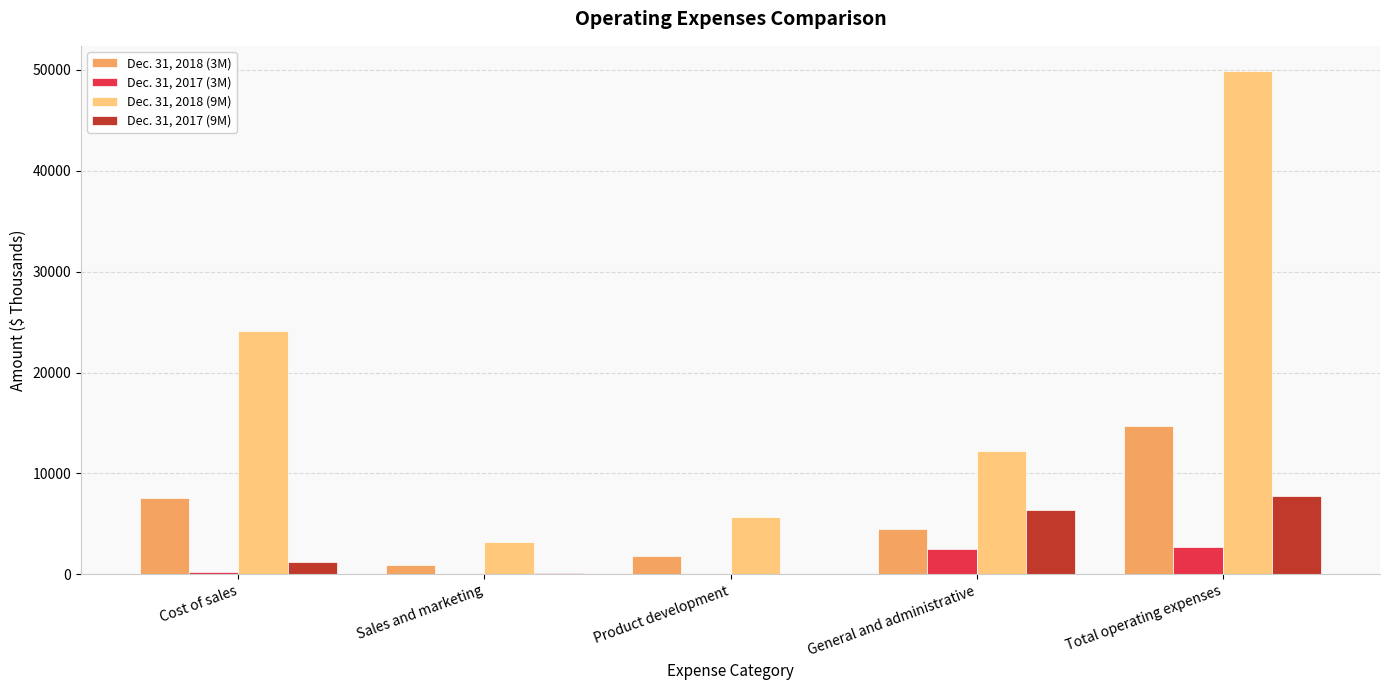

At which category is the sum across all series the highest?

Total operating expenses